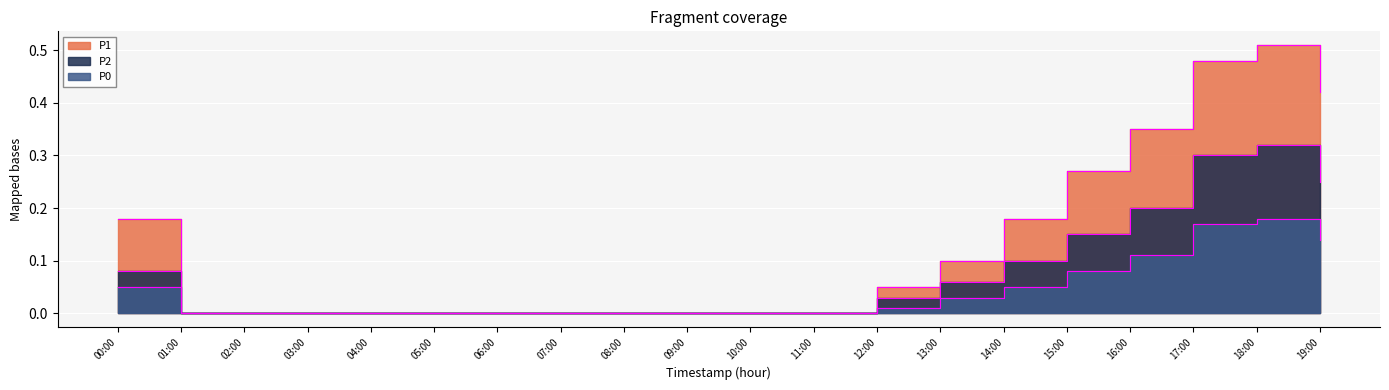

At which label does P0 reach its minimum?

06:00